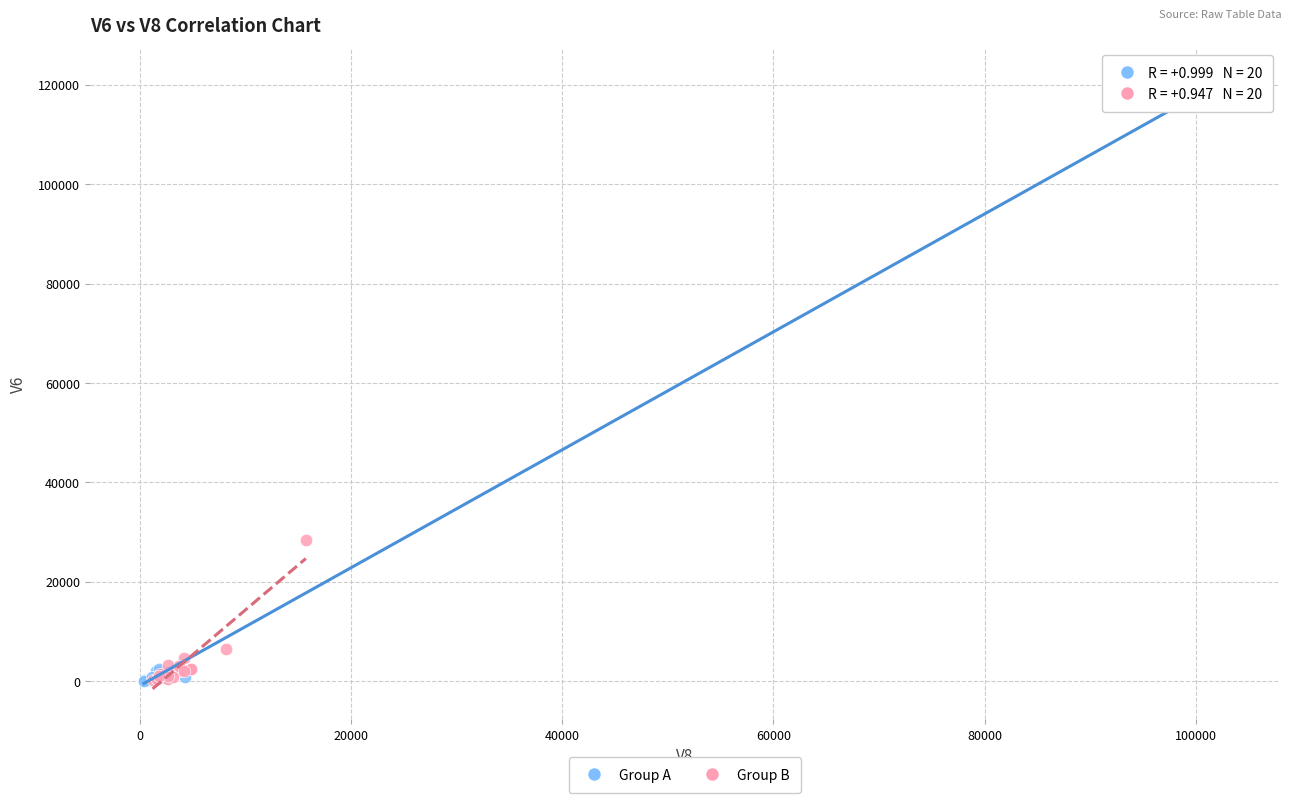

Which series has the widest spread of Y values?

Group A